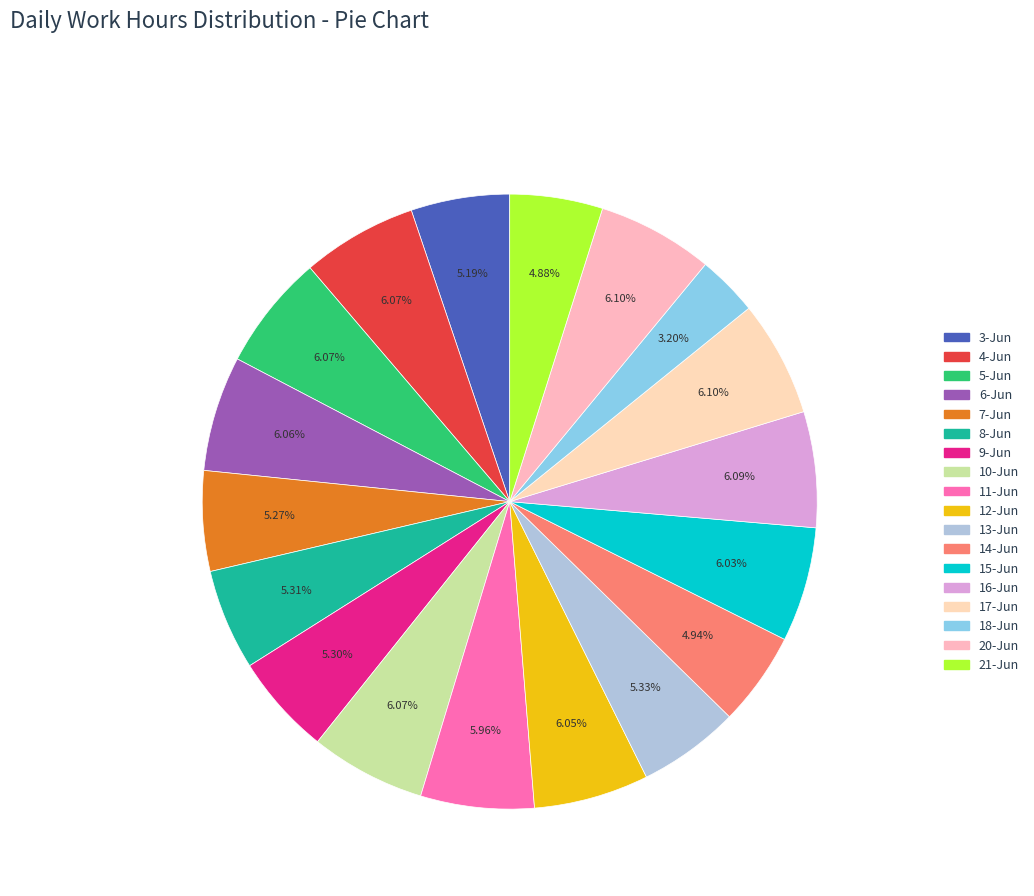

What is the largest slice in the pie chart?

17-Jun